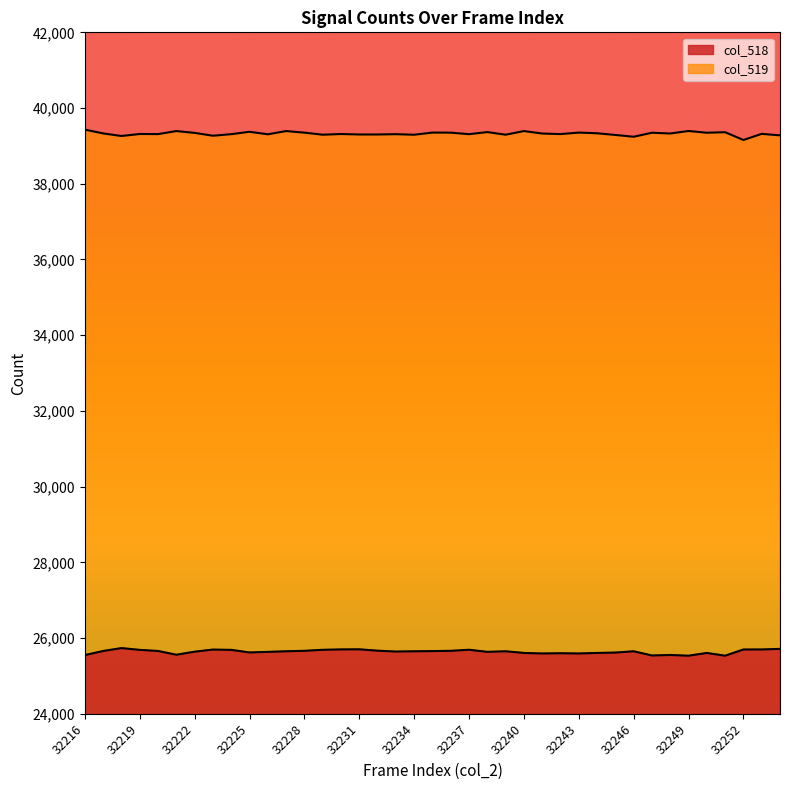

How many lines are shown in the chart?

2